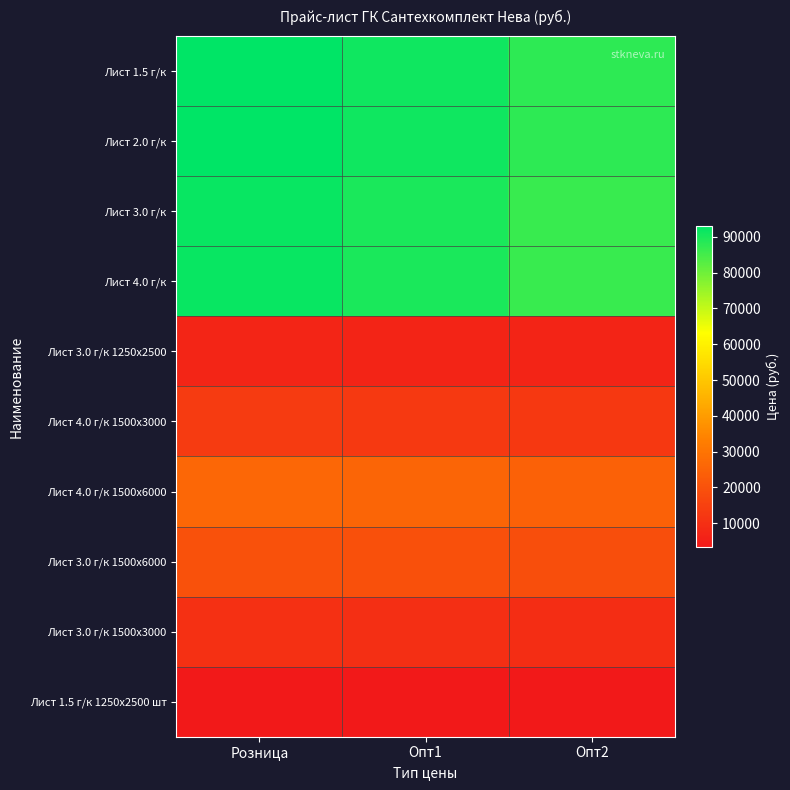

Between Опт1 and Розница, which is larger?

Розница